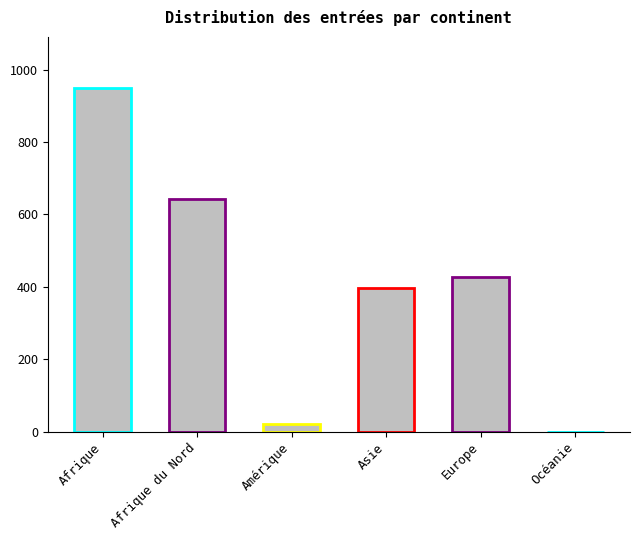

At which label is the value closest to 474?

Europe